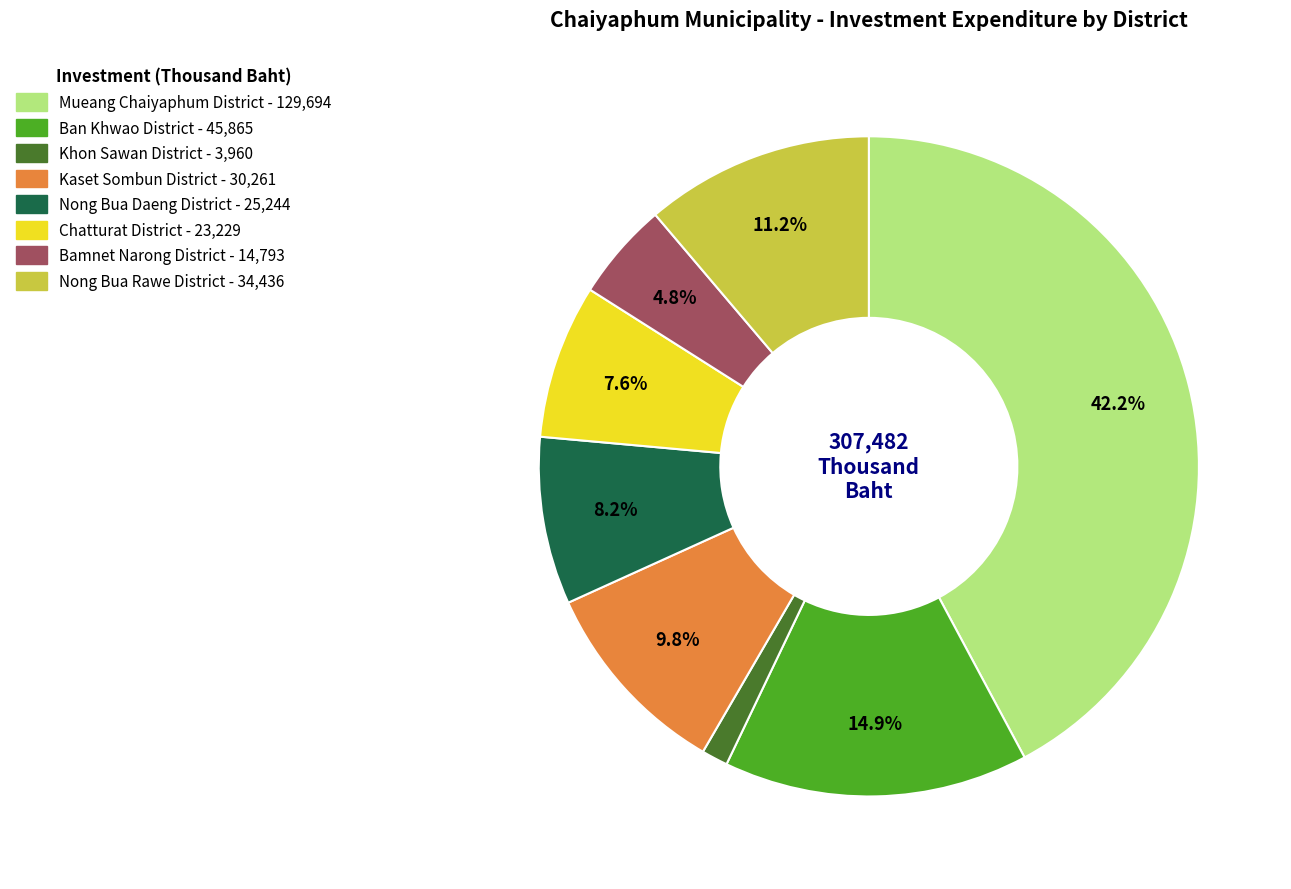

Count the number of slices in the pie.

8